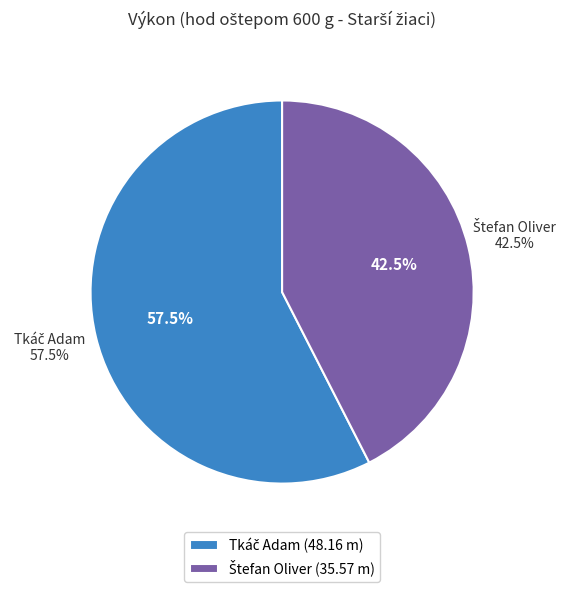

The Tkáč Adam slice represents 58% of the pie. True or false?

True